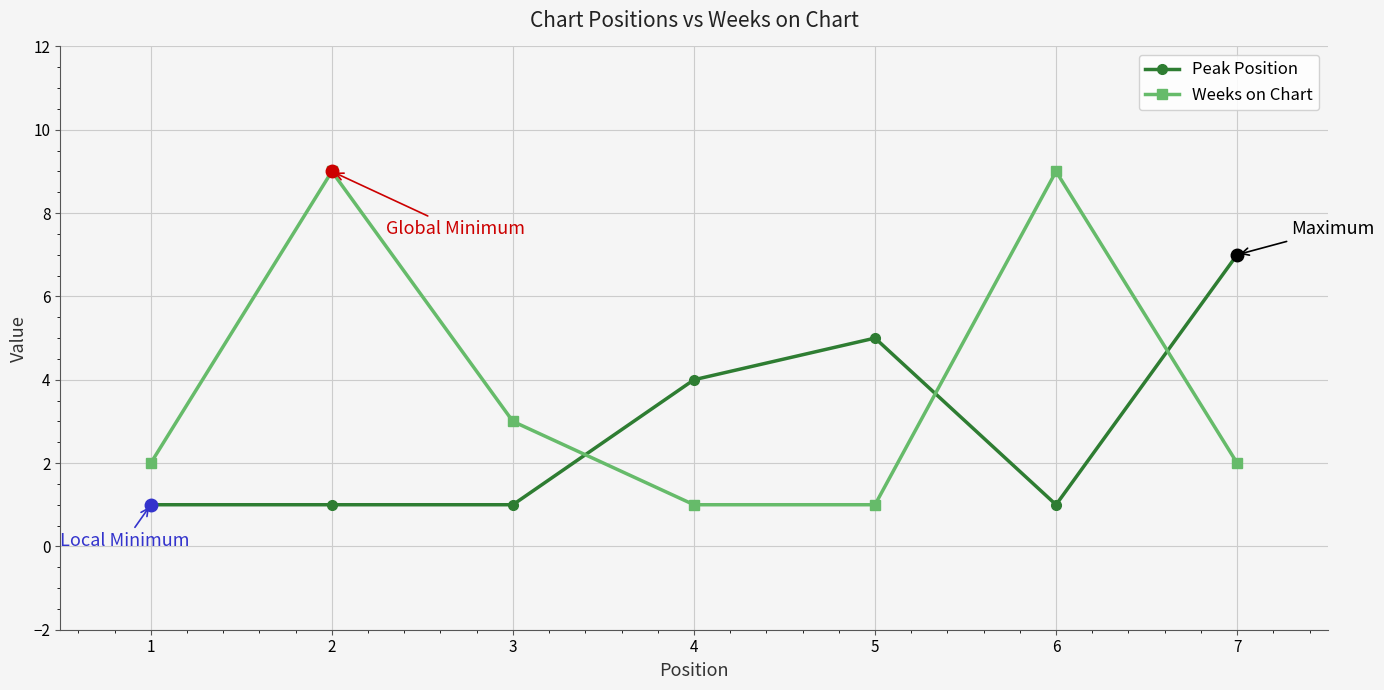

How many intersections are there between Weeks on Chart and Peak Position?

3